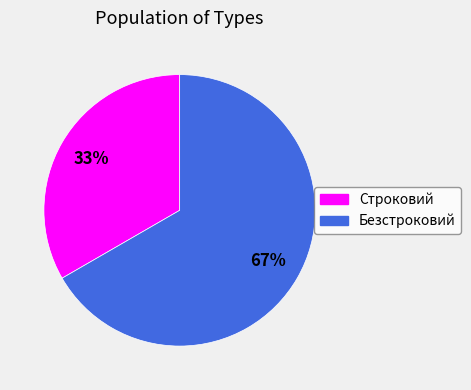

To the nearest percent, what is the combined percentage of Безстроковий and Строковий?

100%